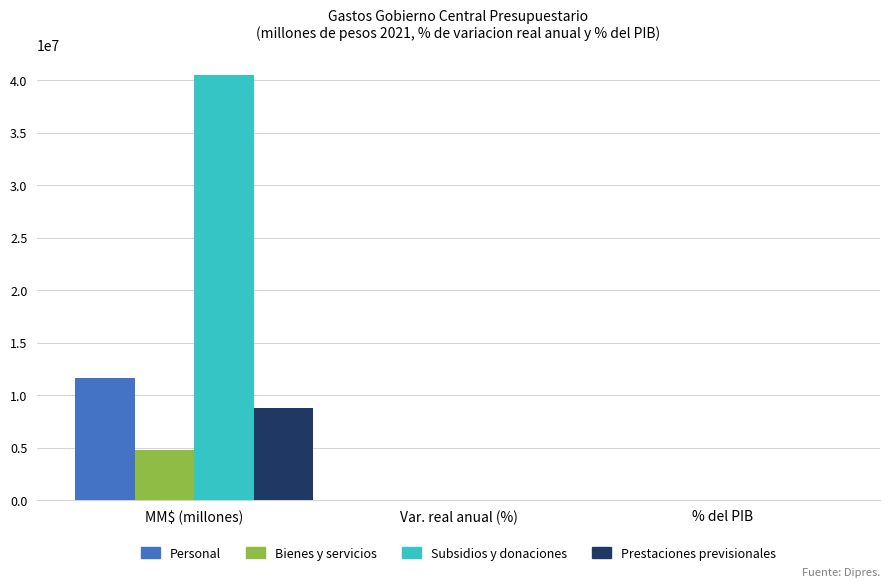

Between MM$ (millones) and % del PIB, which series saw the biggest shift?

Subsidios y donaciones